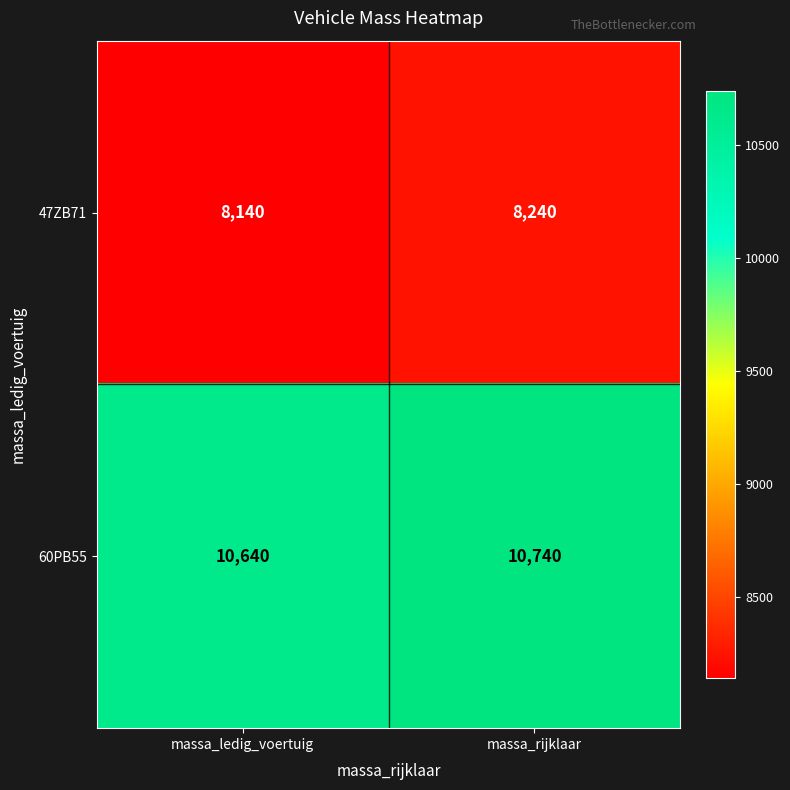

Rank the series by their average value, from lowest to highest.

47ZB71, 60PB55